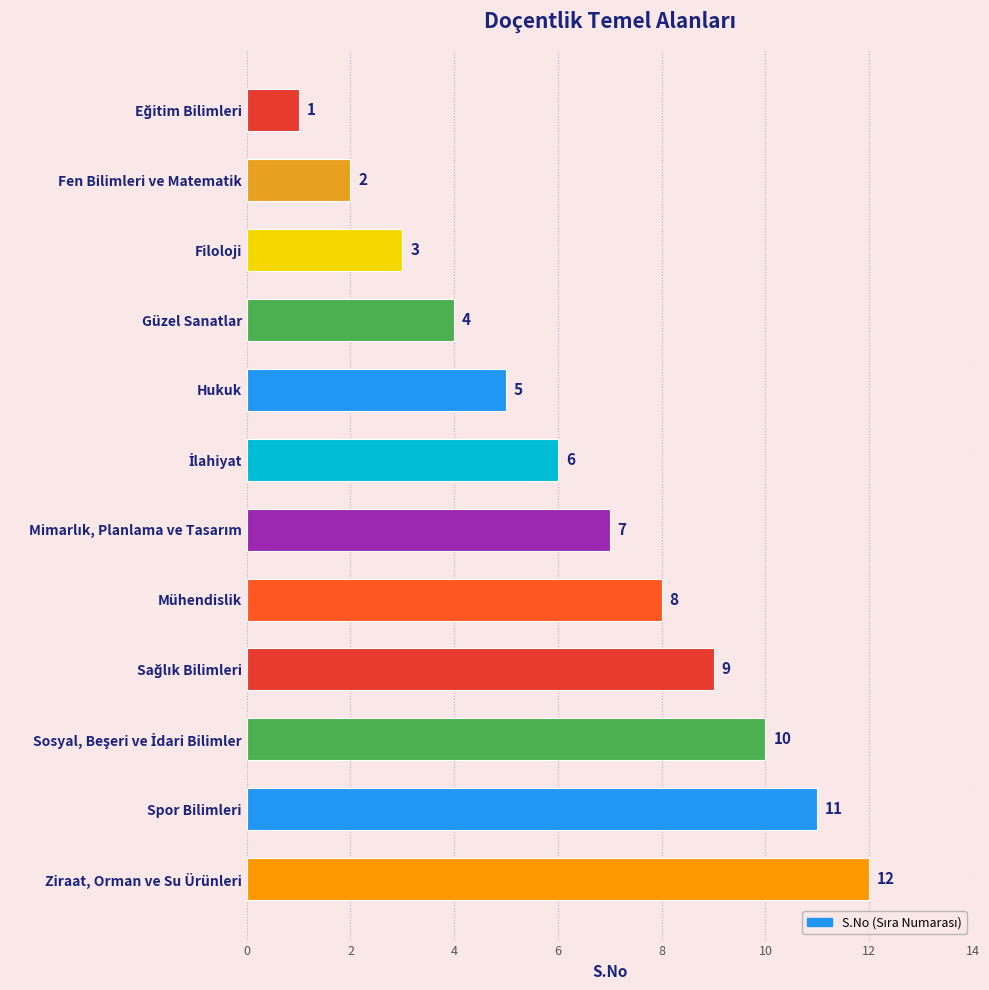

Is it true that the value at Fen Bilimleri ve Matematik is 1?

False